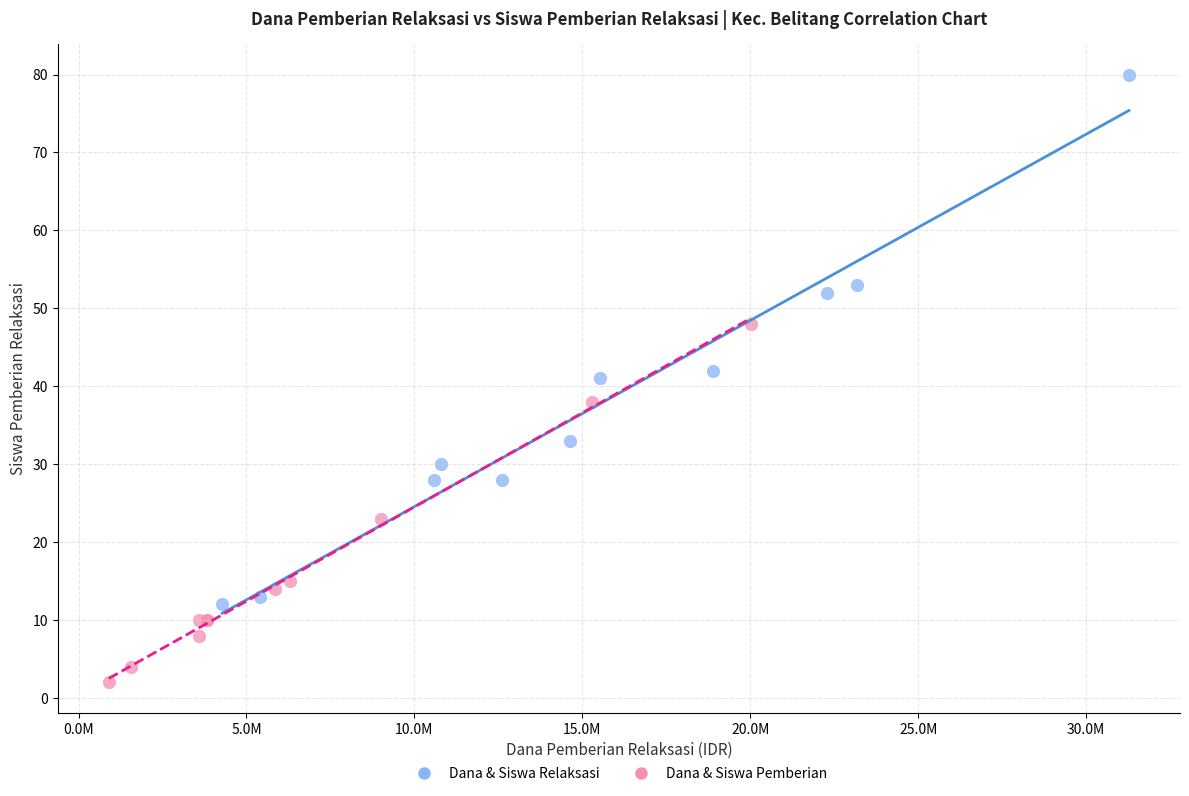

Which series reaches the maximum Y coordinate?

Dana & Siswa Relaksasi